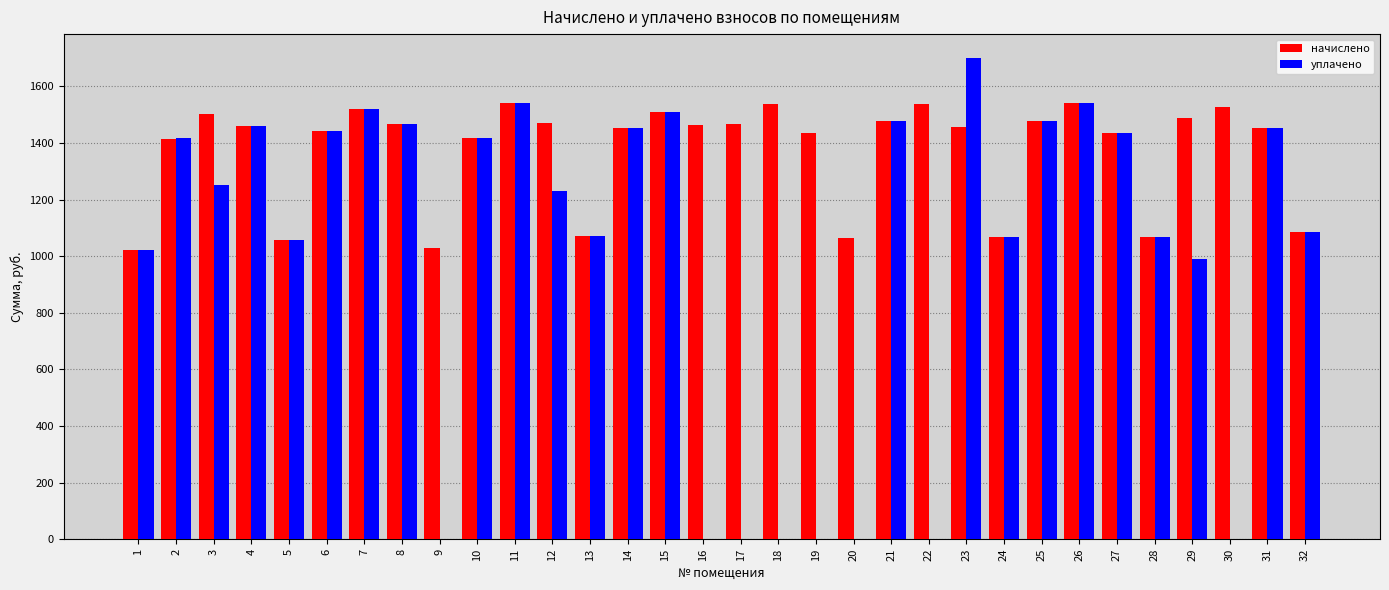

At which category is the sum across all series the highest?

23